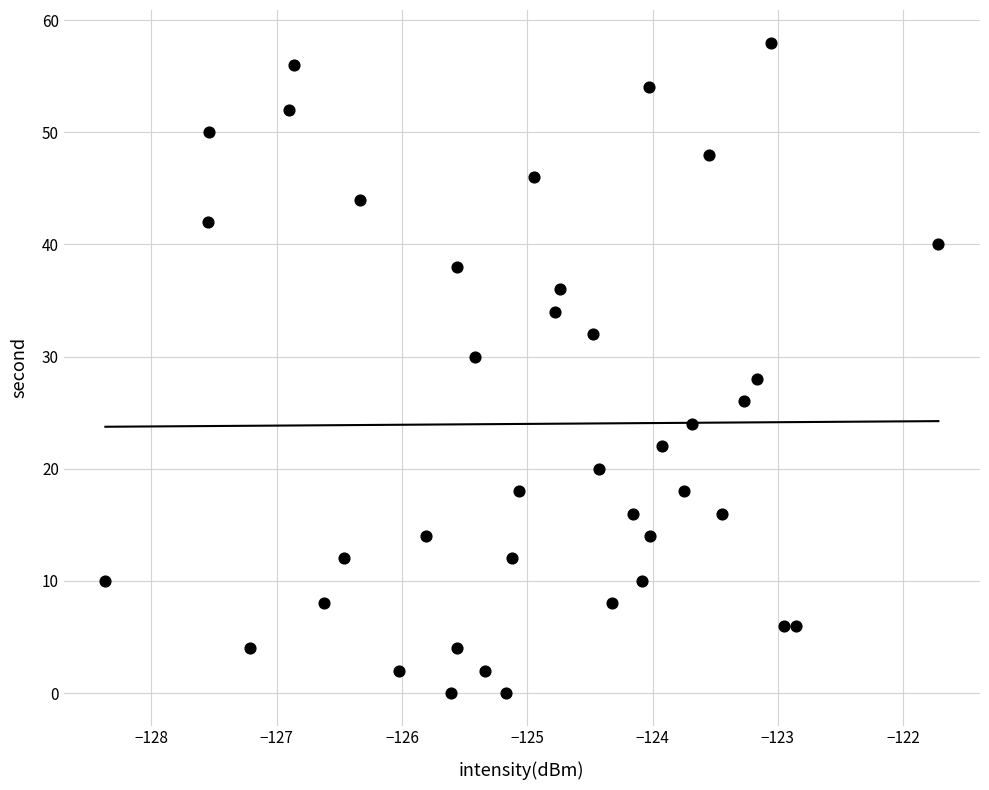

What is the range of Y values (max minus min)?

58